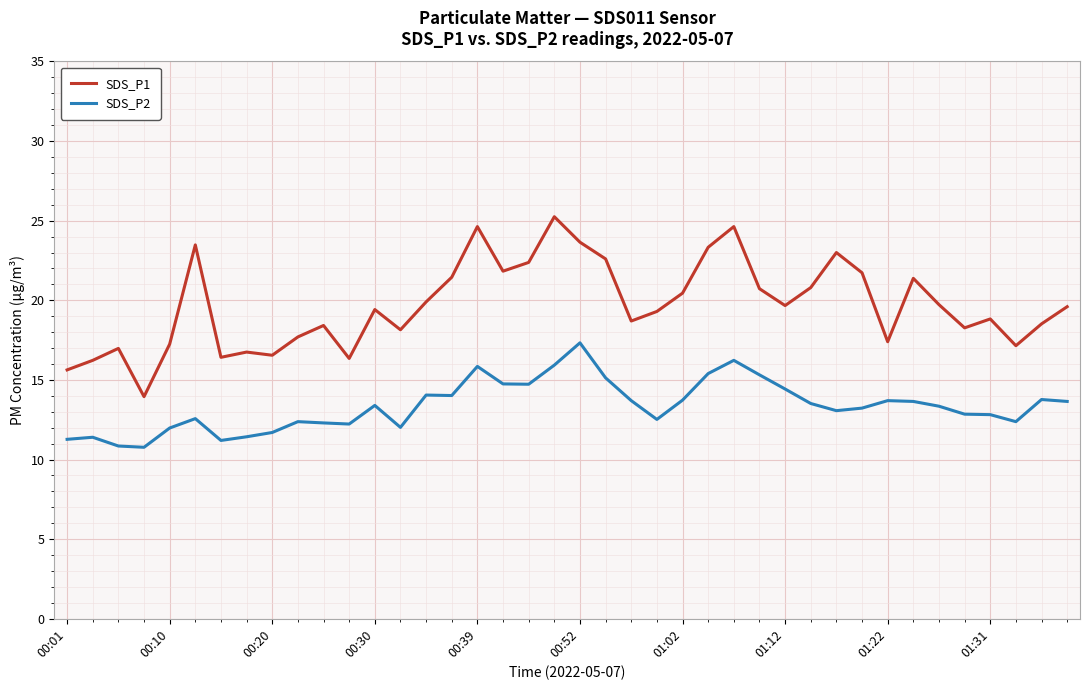

Which series has the largest total across all categories?

SDS_P1